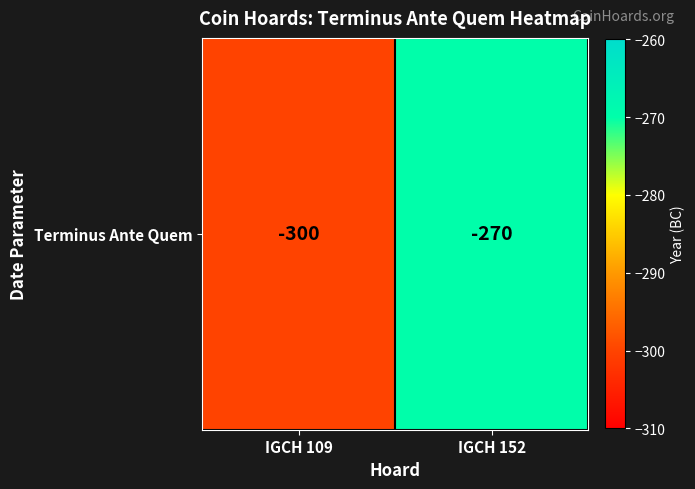

How many values are between -300 and -270?

2